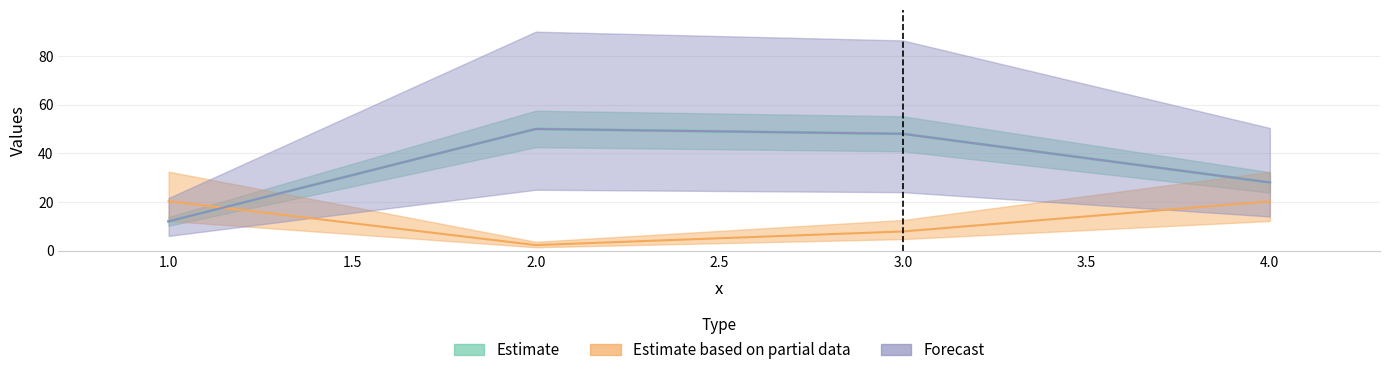

What is the sum of all Estimate based on partial data values?

50.6